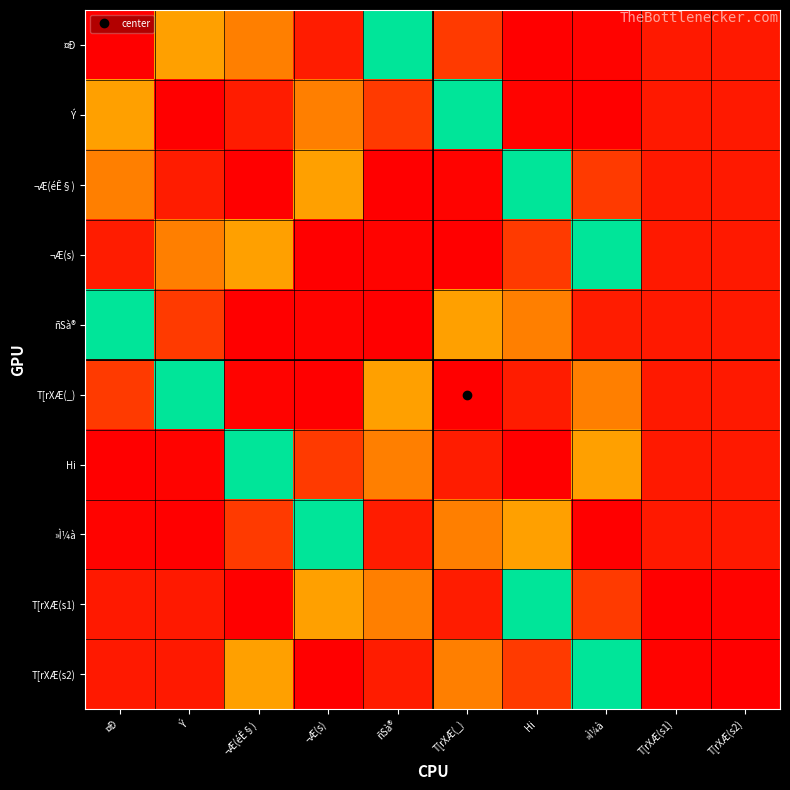

Which label corresponds to the smallest value in the chart?

Hi